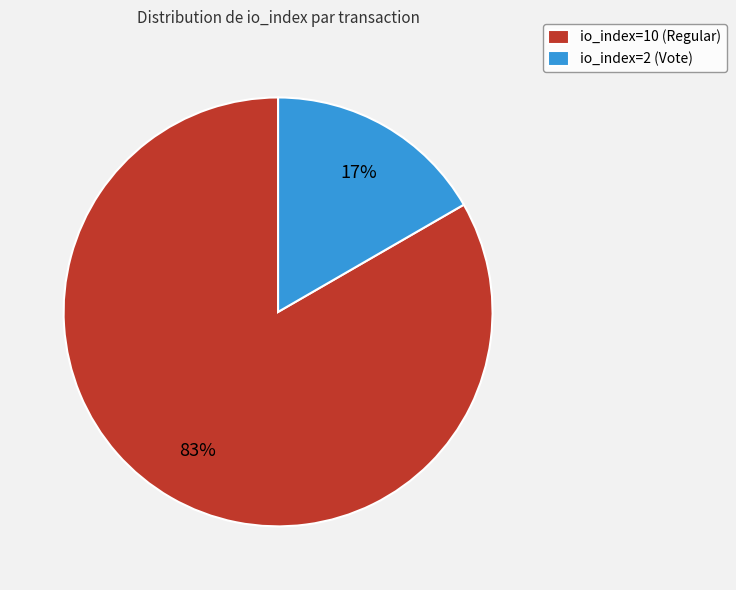

Which has a higher value, io_index=10 (Regular) or io_index=2 (Vote)?

io_index=10 (Regular)